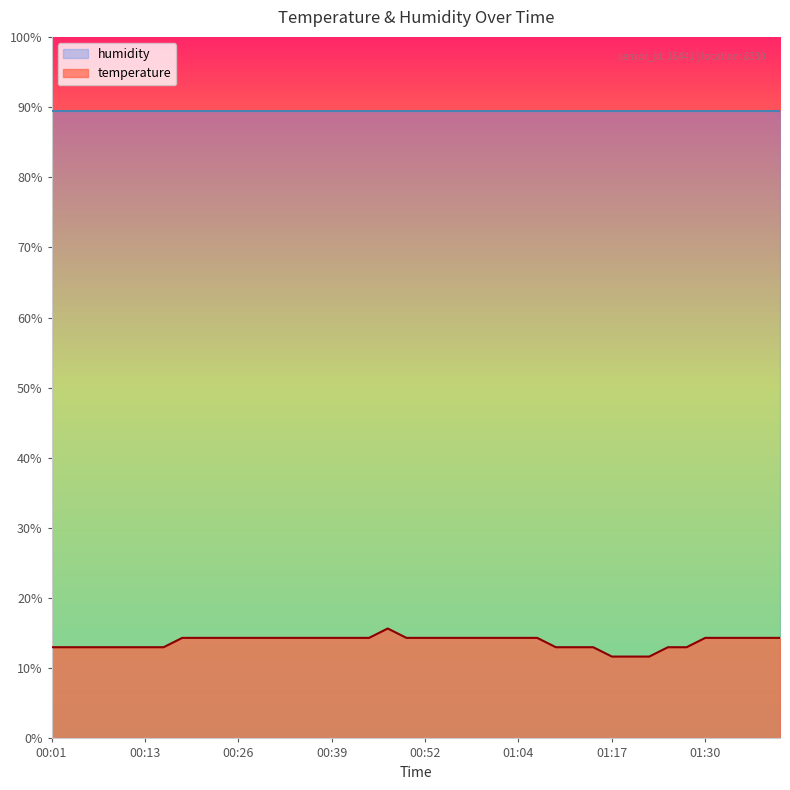

Reading left to right, extract all data points from this chart.

13.0	13.0	13.0	13.0	13.0	13.0	13.0	14.3	14.3	14.3	14.3	14.3	14.3	14.3	14.3	14.3	14.3	14.3	15.7	14.3	14.3	14.3	14.3	14.3	14.3	14.3	14.3	13.0	13.0	13.0	11.7	11.7	11.7	13.0	13.0	14.3	14.3	14.3	14.3	14.3